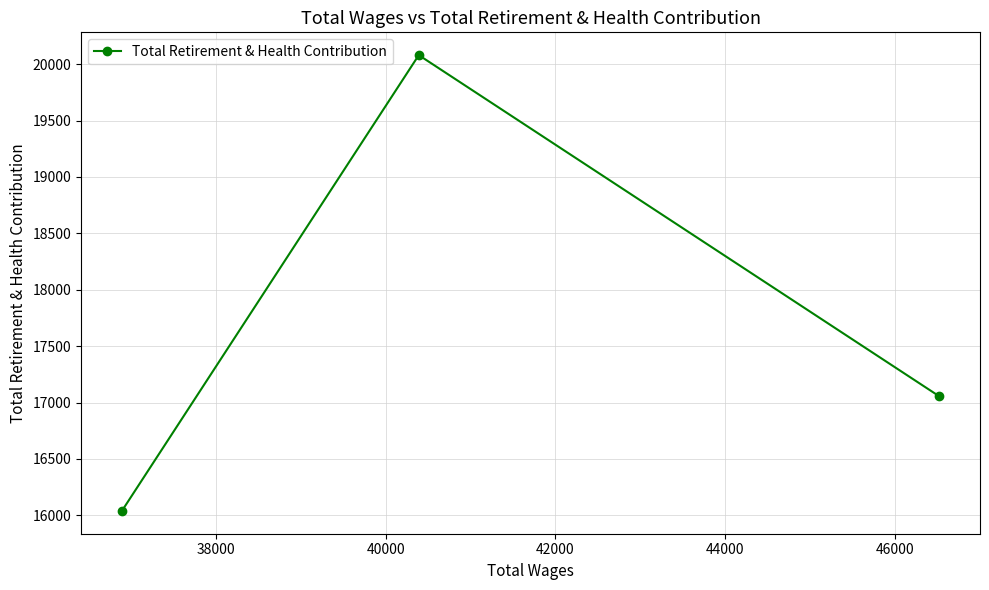

What is the greatest value displayed?

20080